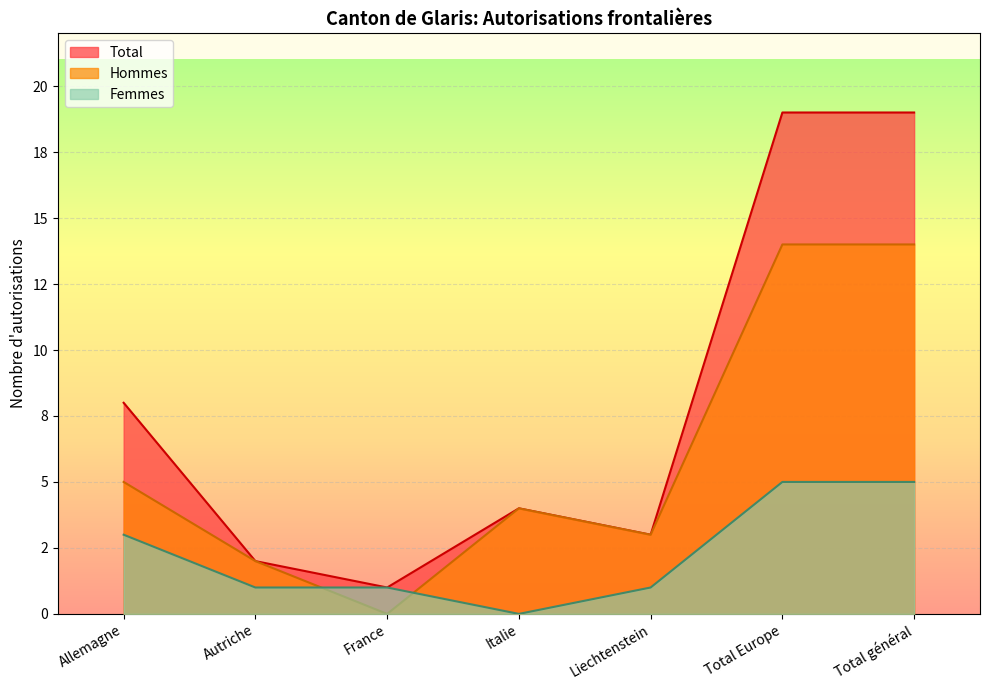

List the series in order of their peak value, highest first.

Total, Hommes, Femmes